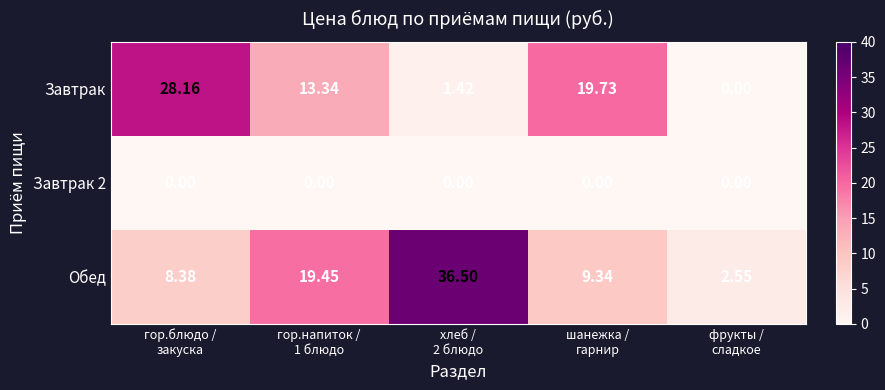

Which series has the widest spread of values?

Обед